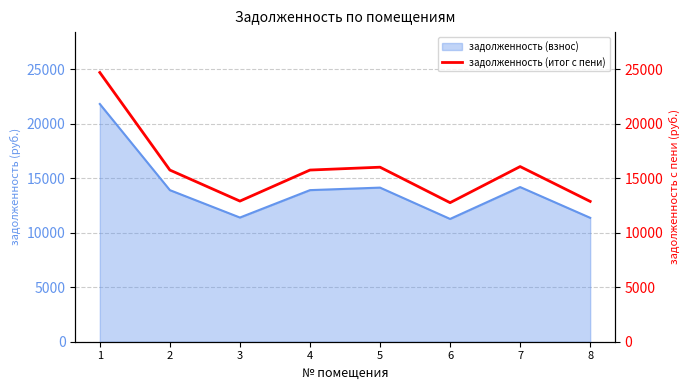

Where does the data first go above 15762?

1